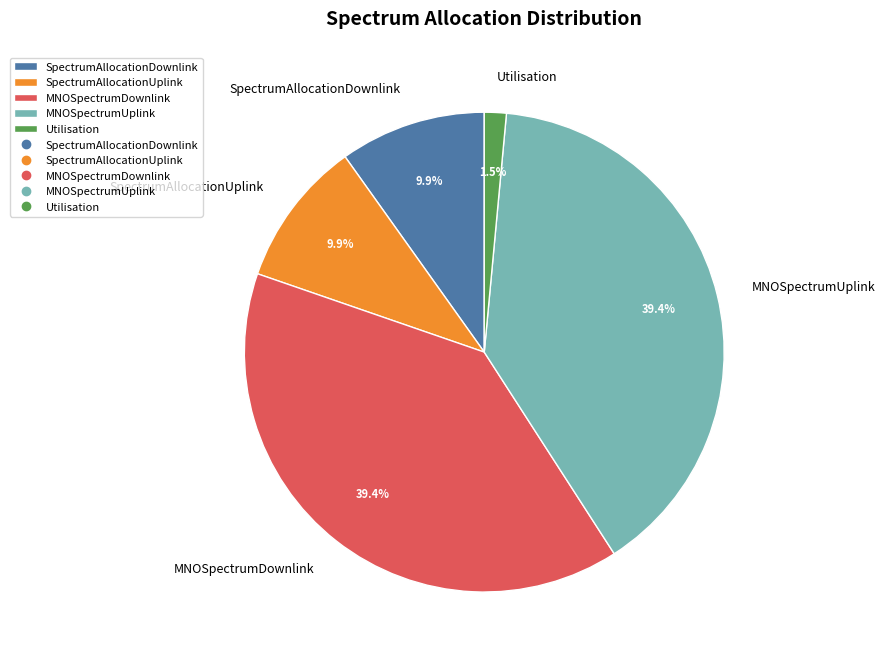

Combined, what portion of the pie is MNOSpectrumUplink and SpectrumAllocationUplink?

49.3%